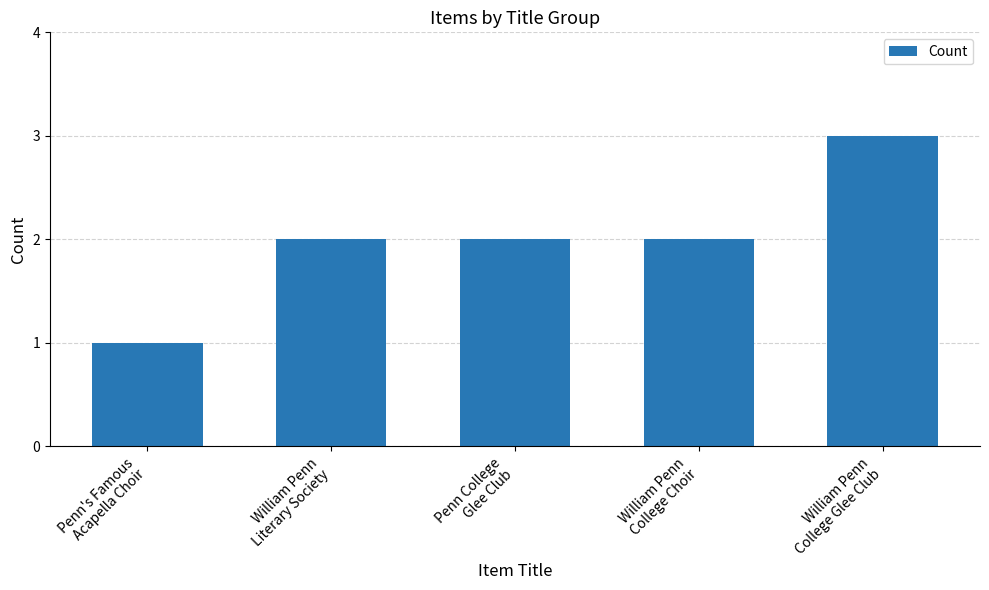

Reading right to left, list all the values displayed in this chart.

3	2	2	2	1